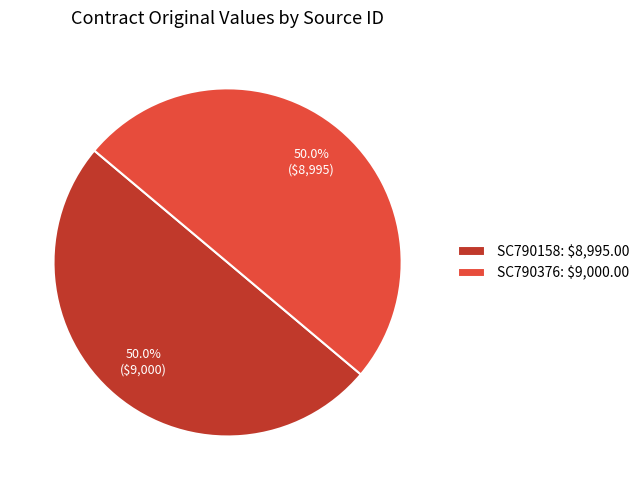

What percentage is the SC790158 slice, to the nearest percent?

50%